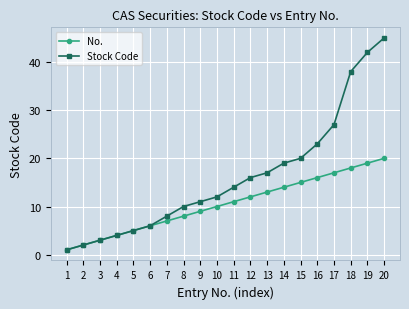

The Stock Code series shows 12 at 18. True or false?

False